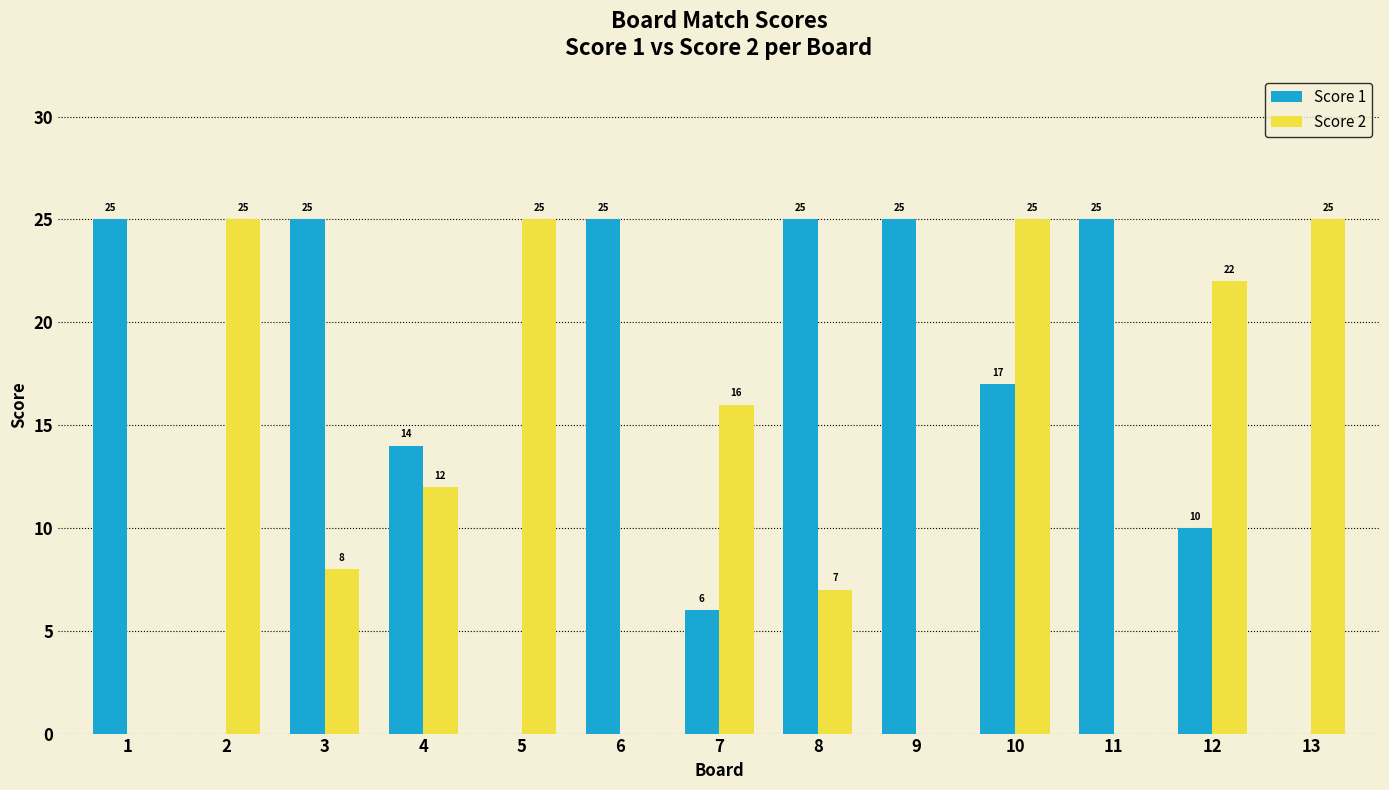

Between 7 and 11, which series saw the biggest shift?

Score 1